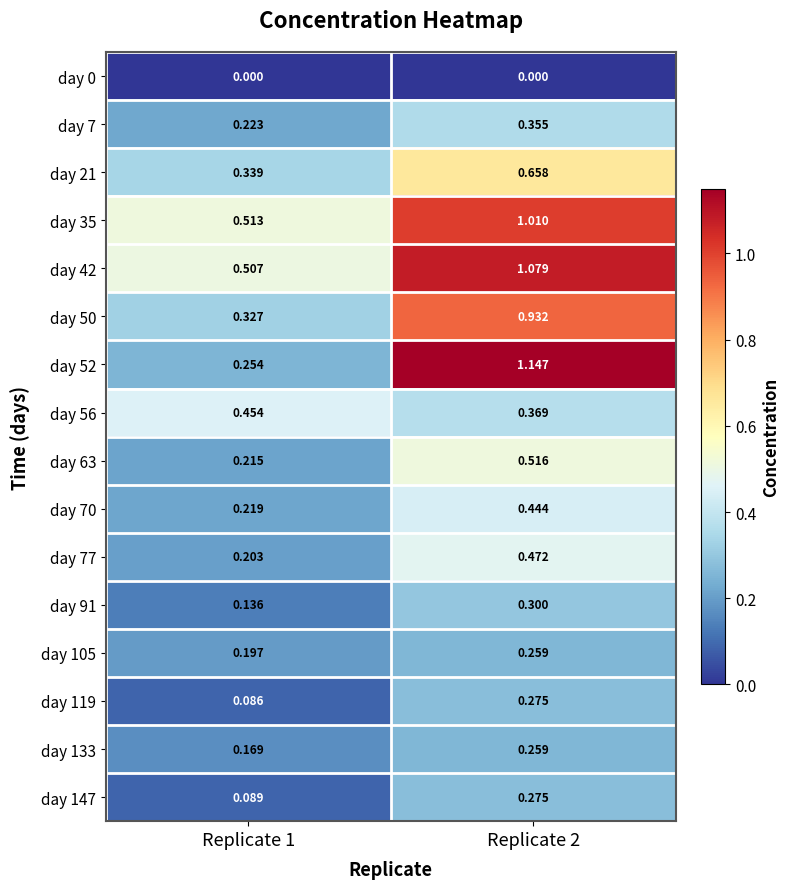

Is the value of day 42 at Replicate 1 greater than the value of day 119 at Replicate 2?

Yes